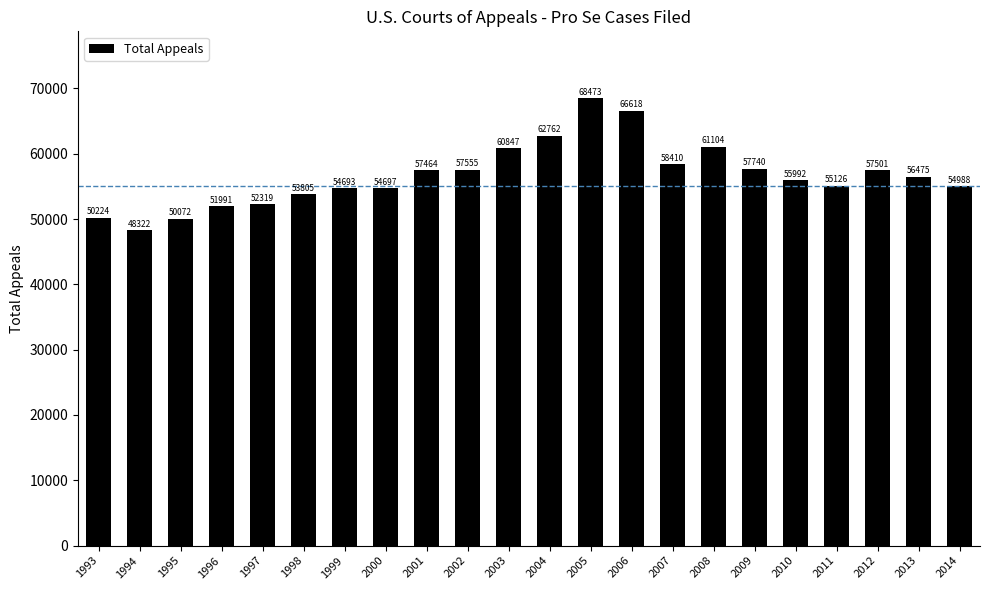

Does the chart contain any negative values?

No